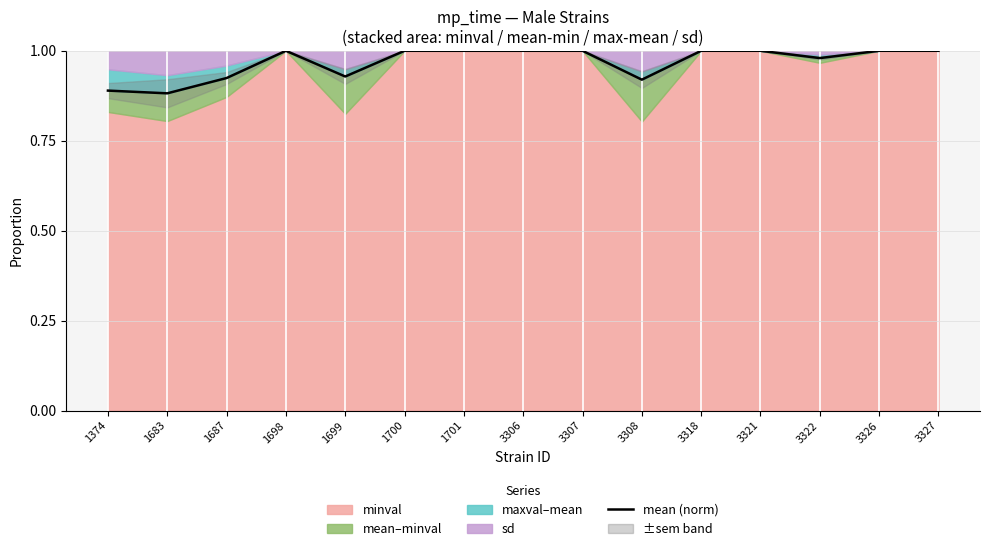

Which category has the highest value across all series?

1698